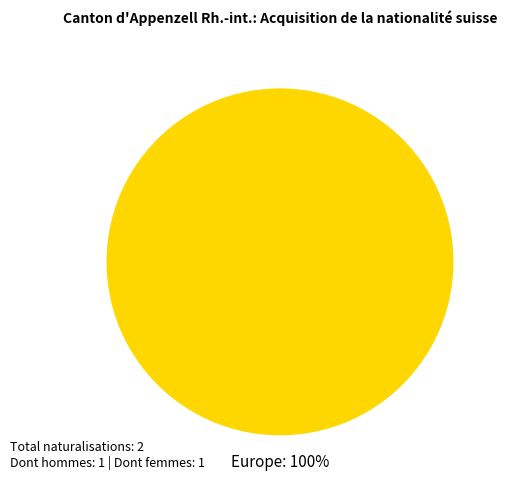

Count the number of slices in the pie.

1